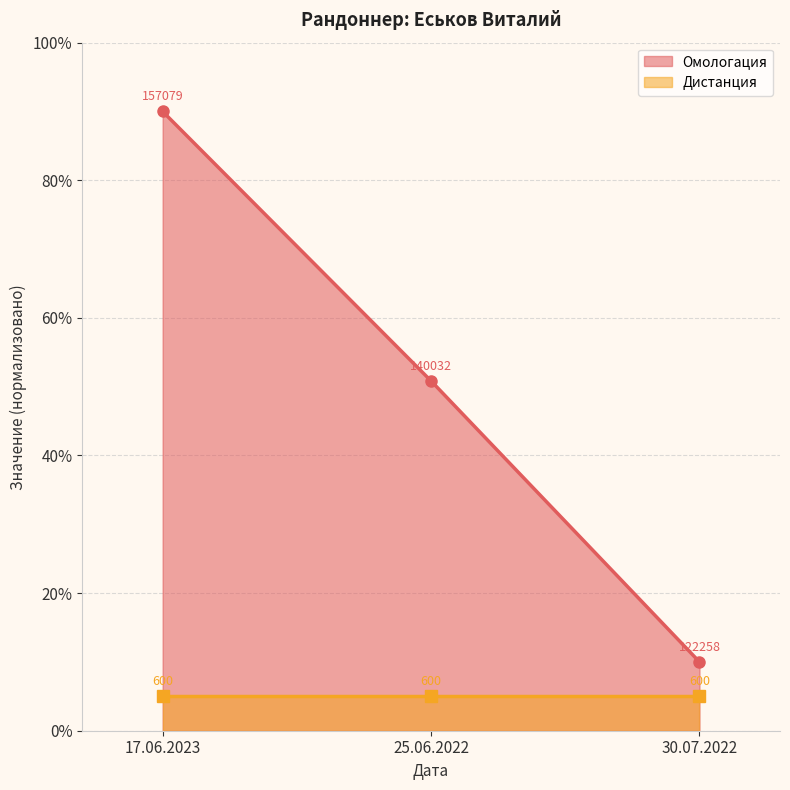

At which label is the value closest to 50?

25.06.2022